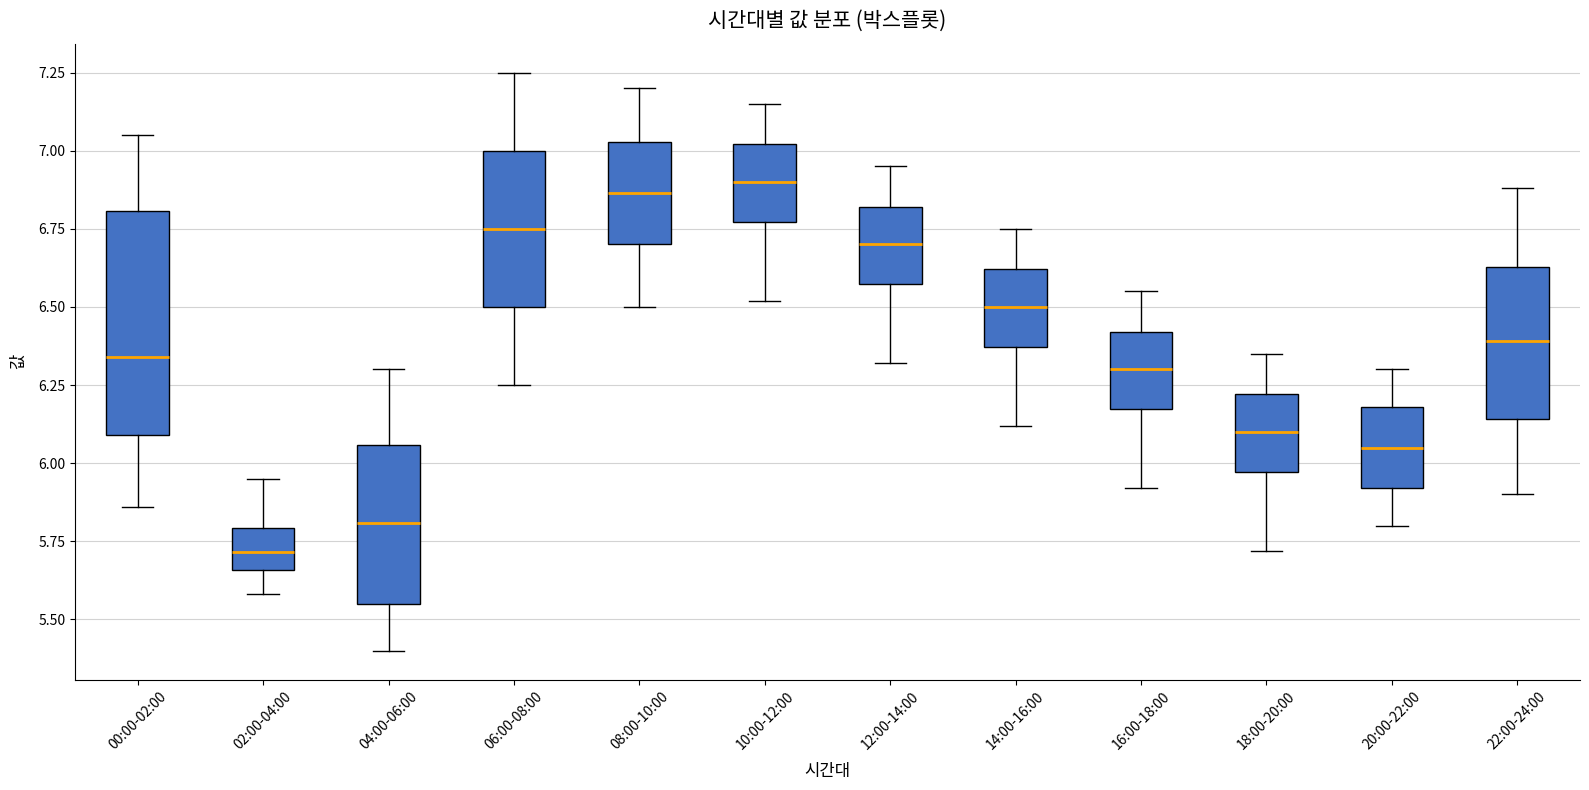

Reading left to right, read every box against the y-axis: the position of its median line, the range the box covers, and the ends of its whiskers. The values are not printed on the chart, so give them approximately, as read against the axis.

00:00-02:00: median 6.35, box 6.10 to 6.80, whiskers 5.85 to 7.05
02:00-04:00: median 5.70, box 5.65 to 5.80, whiskers 5.60 to 5.95
04:00-06:00: median 5.80, box 5.55 to 6.05, whiskers 5.40 to 6.30
06:00-08:00: median 6.75, box 6.50 to 7.00, whiskers 6.25 to 7.25
08:00-10:00: median 6.85, box 6.70 to 7.05, whiskers 6.50 to 7.20
10:00-12:00: median 6.90, box 6.75 to 7.00, whiskers 6.50 to 7.15
12:00-14:00: median 6.70, box 6.55 to 6.80, whiskers 6.30 to 6.95
14:00-16:00: median 6.50, box 6.35 to 6.60, whiskers 6.10 to 6.75
16:00-18:00: median 6.30, box 6.15 to 6.40, whiskers 5.90 to 6.55
18:00-20:00: median 6.10, box 5.95 to 6.20, whiskers 5.70 to 6.35
20:00-22:00: median 6.05, box 5.90 to 6.20, whiskers 5.80 to 6.30
22:00-24:00: median 6.40, box 6.15 to 6.65, whiskers 5.90 to 6.90